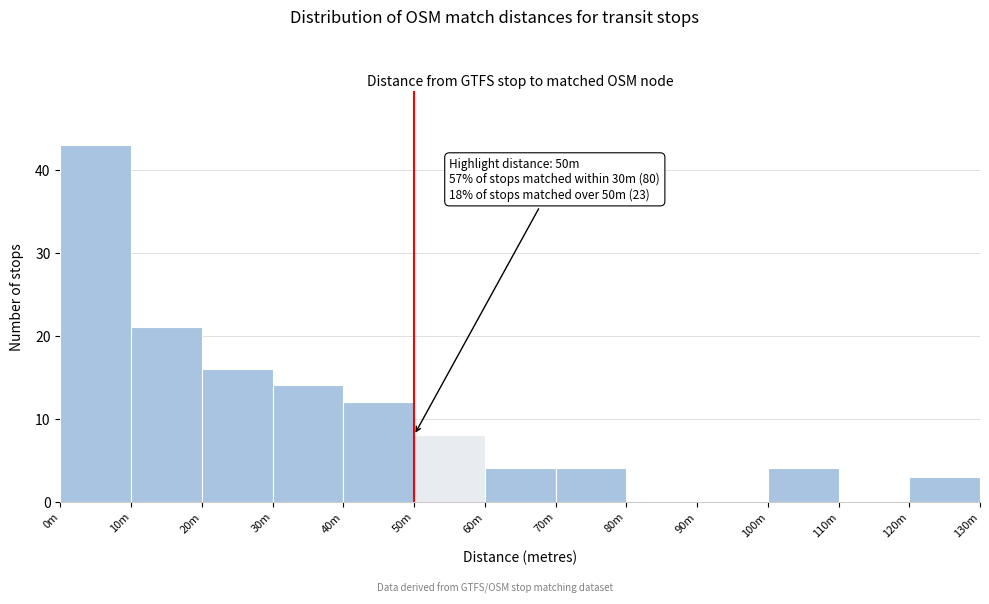

Reading left to right, list all the values displayed in this chart.

0m=43	10m=21	20m=16	30m=14	40m=12	50m=8	60m=4	70m=4	80m=0	90m=0	100m=4	110m=0	120m=3